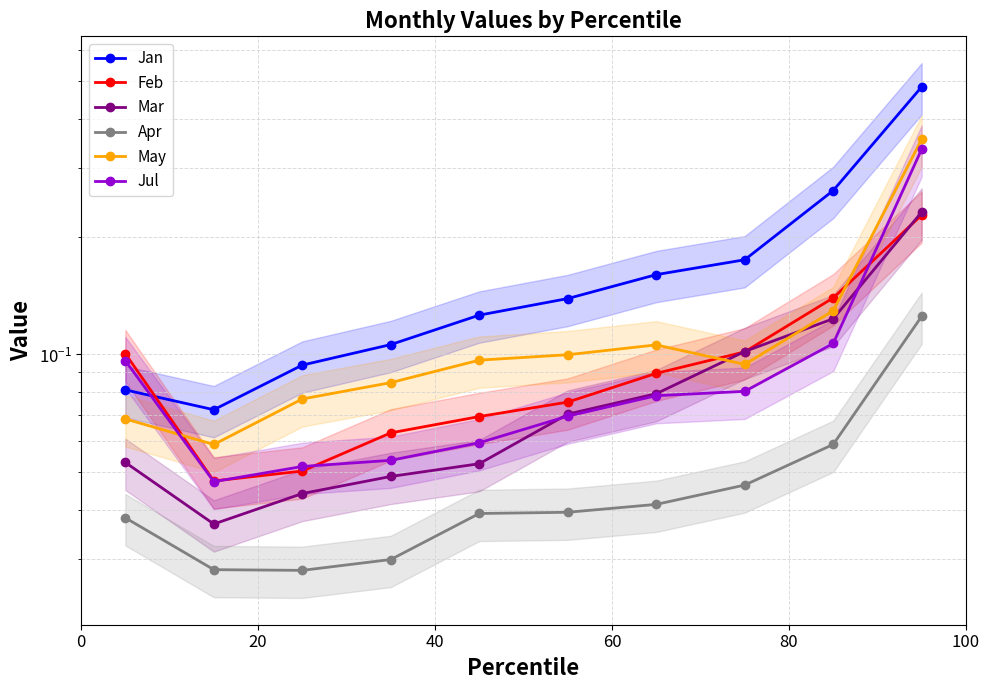

Which series has the widest spread of values?

Jan